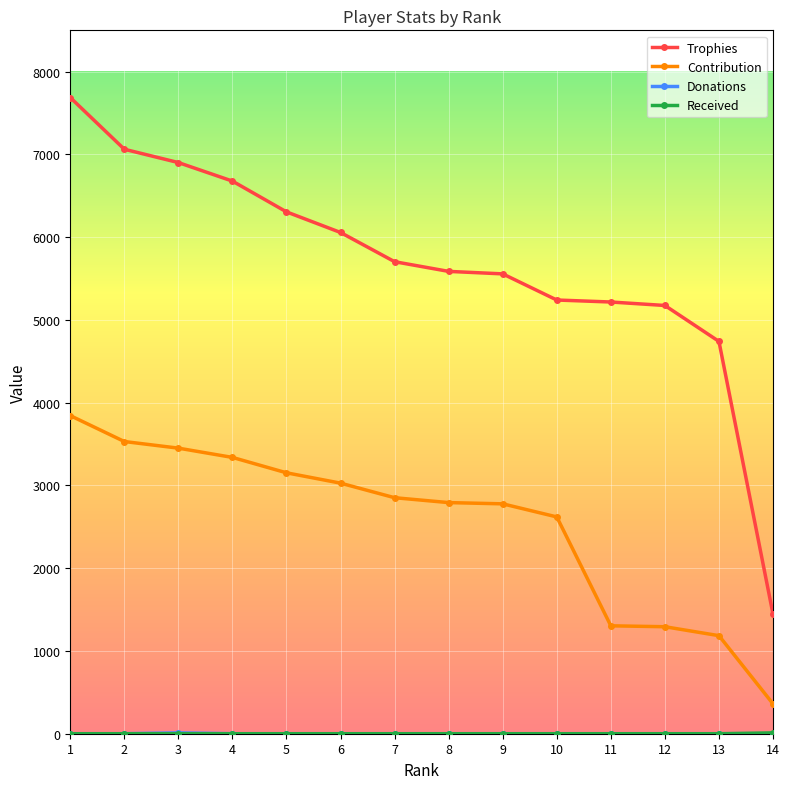

True or false: Contribution and Trophies cross at least once.

False